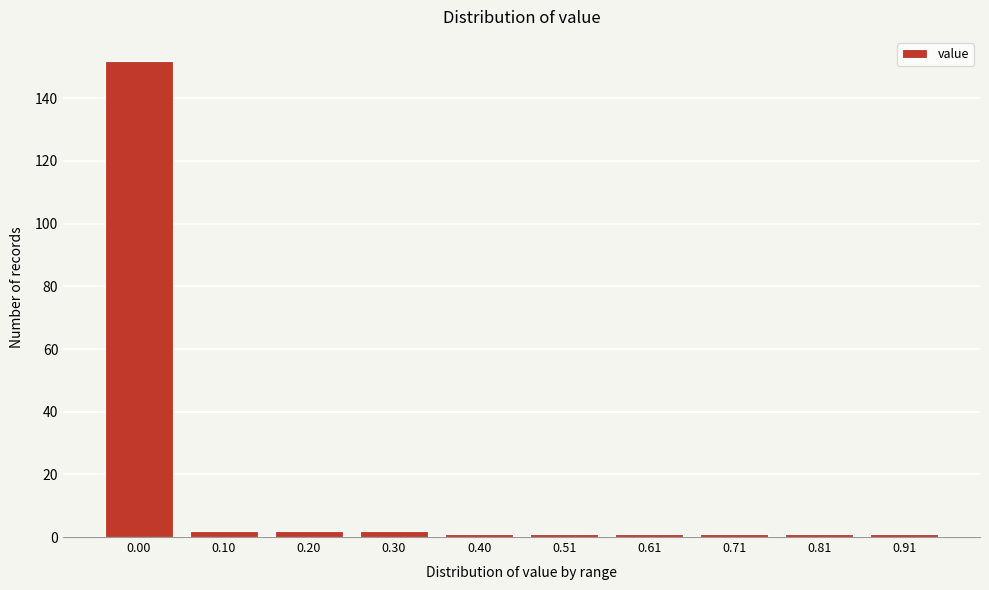

Reading right to left, list all the values displayed in this chart.

1	1	1	1	1	1	2	2	2	152